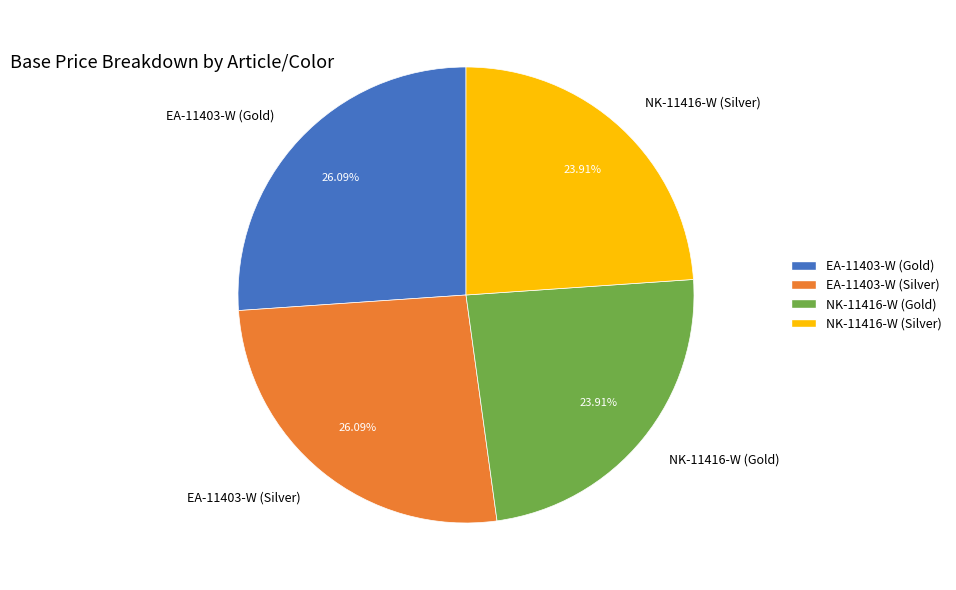

To the nearest percent, what is the combined percentage of NK-11416-W (Gold) and EA-11403-W (Gold)?

50%